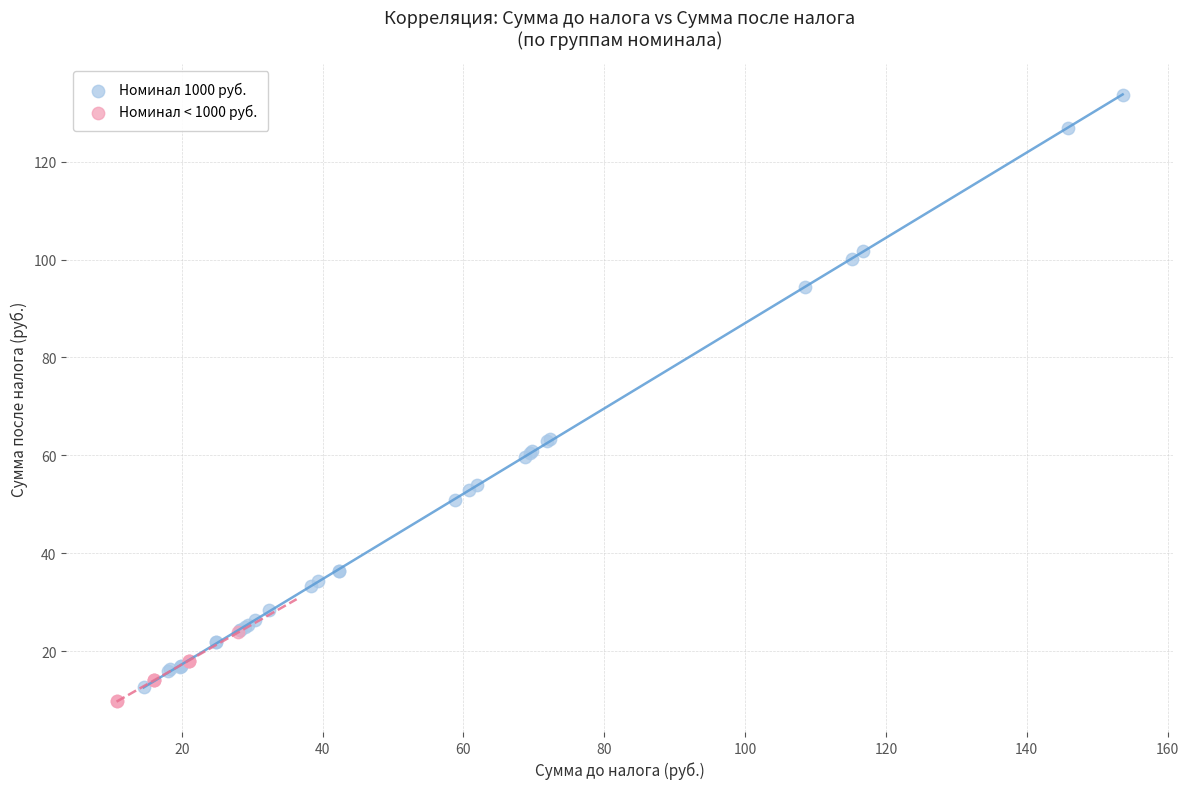

Which series reaches the maximum Y coordinate?

Номинал 1000 руб.